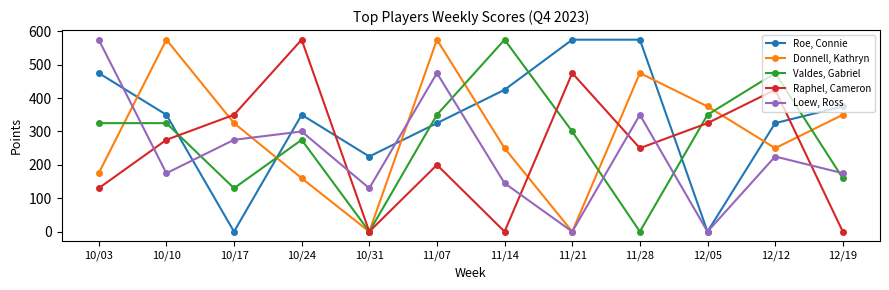

What are all the series names shown in the legend?

Roe, Connie, Donnell, Kathryn, Valdes, Gabriel, Raphel, Cameron, Loew, Ross